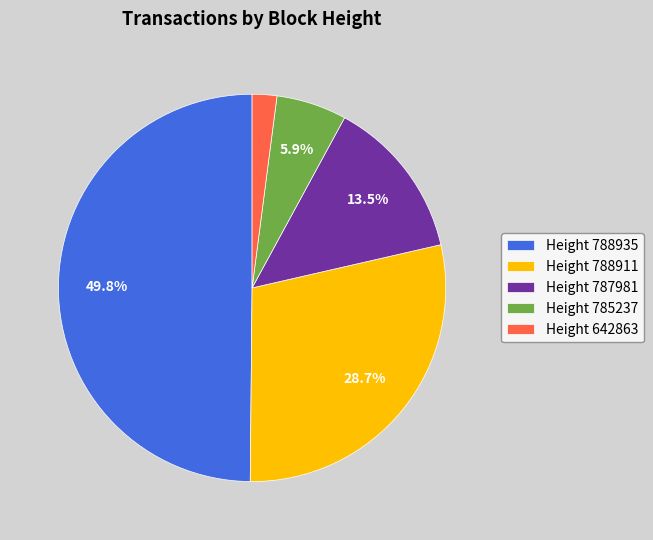

Between Height 787981 and Height 785237, which is larger?

Height 787981